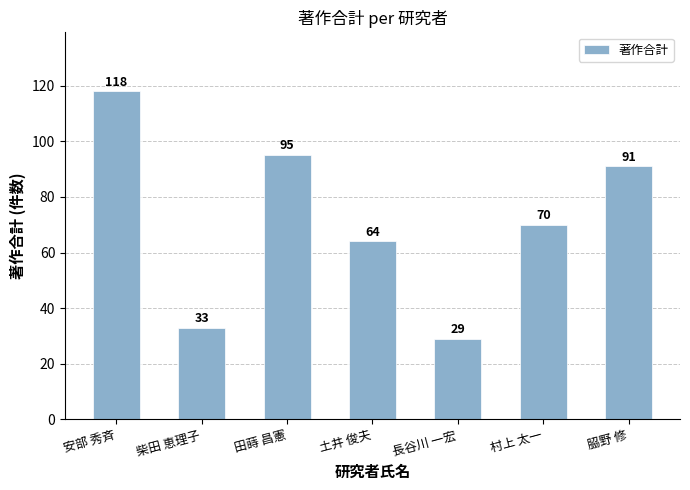

The chart shows a value of 133 at 田蒔 昌憲. True or false?

False